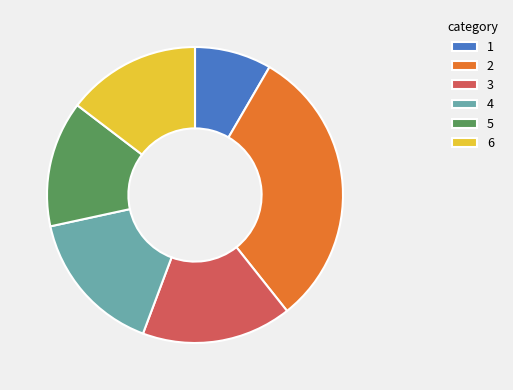

Does 6 account for over 50% of the chart?

No